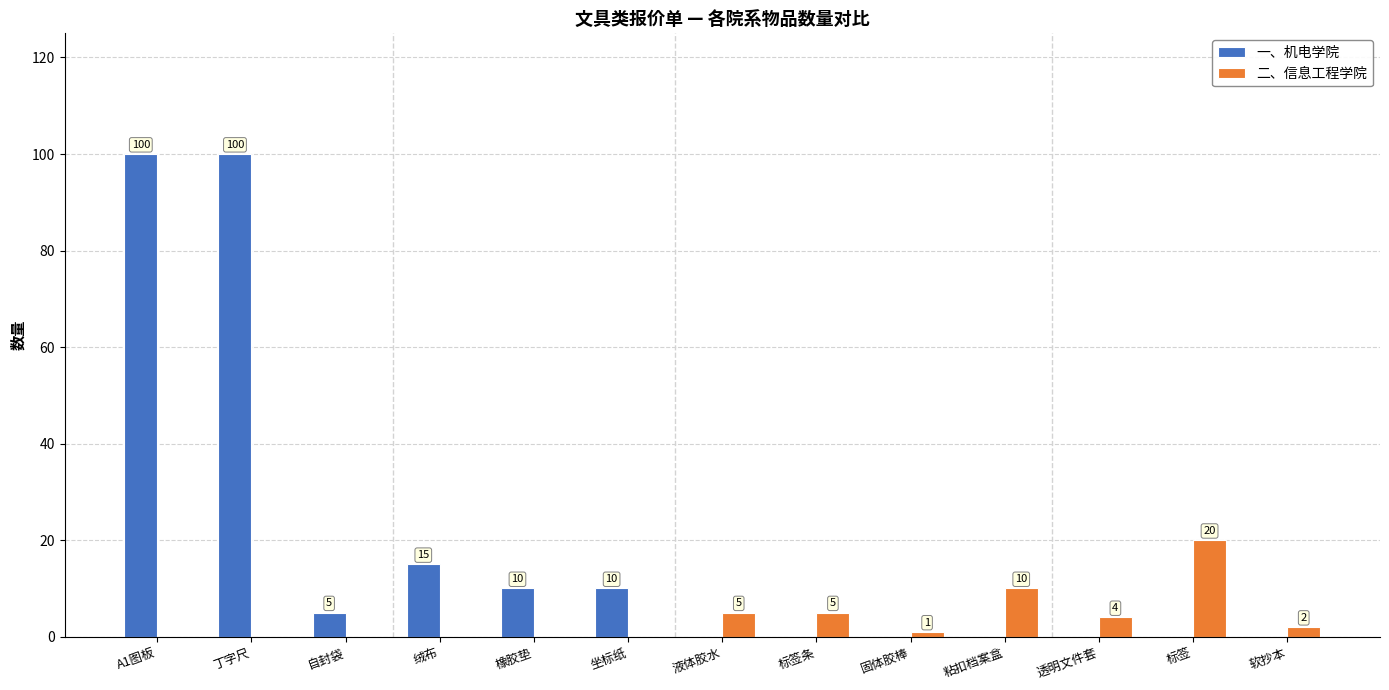

The value of 二、信息工程学院 at 丁字尺 is 0. True or false?

True